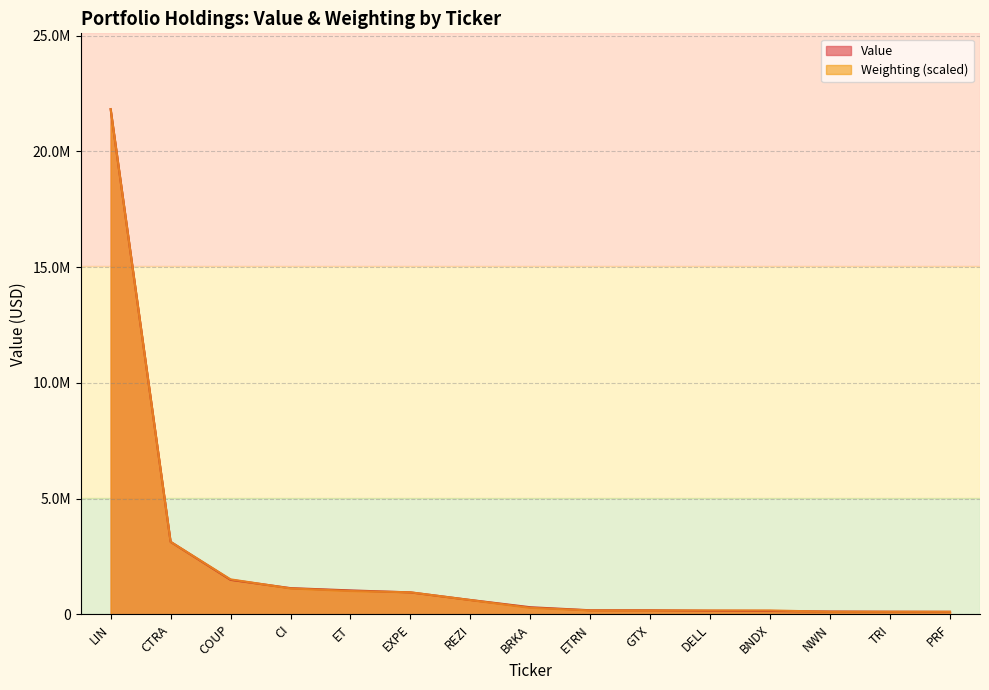

What are all the series names shown in the legend?

Value, Weighting (scaled)